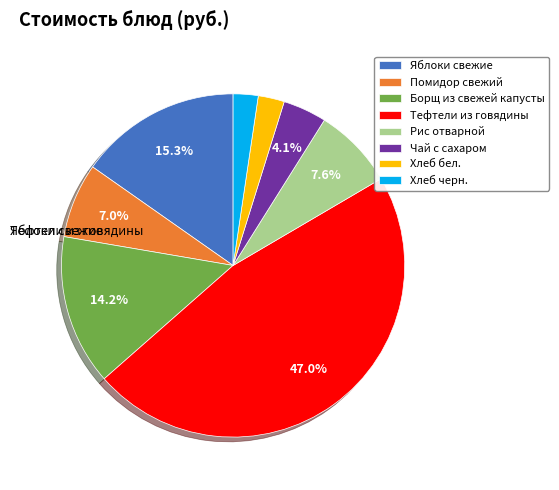

Which slice is the largest?

Тефтели из говядины